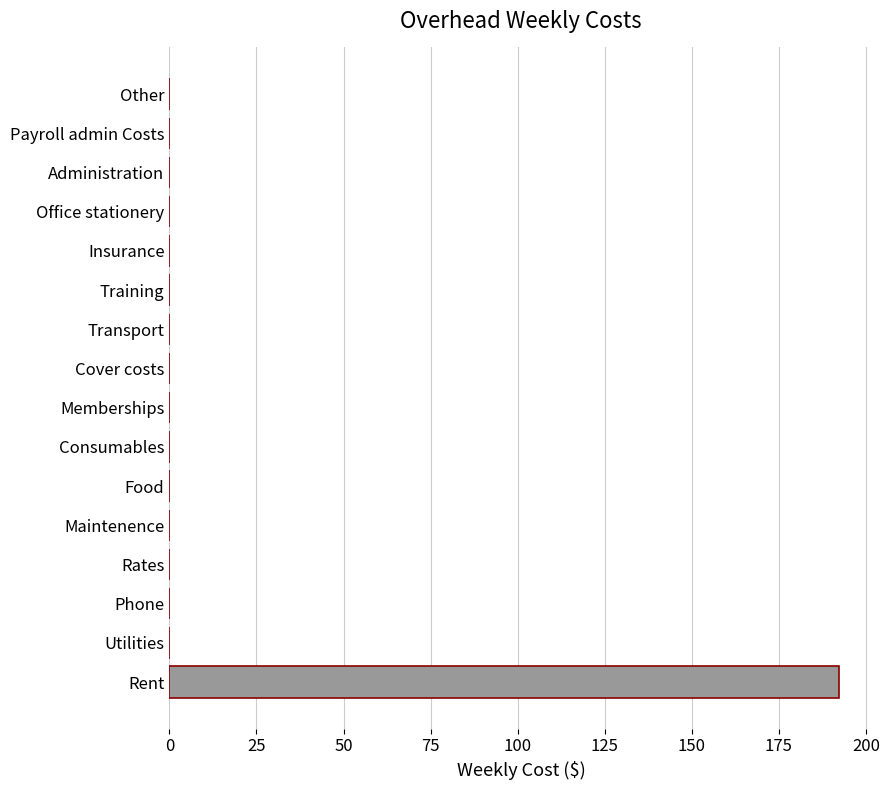

The chart shows a value of 0.0 at Other. True or false?

True